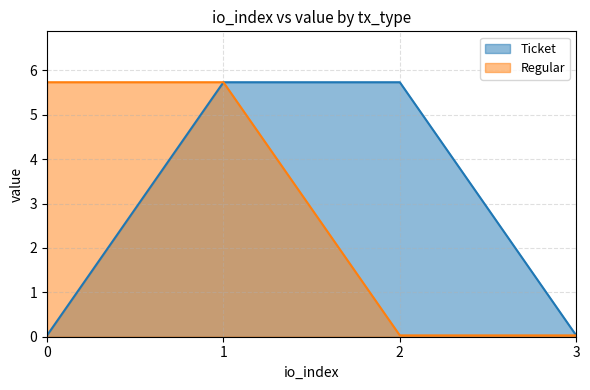

Which series changed the most between 0 and 2?

Ticket